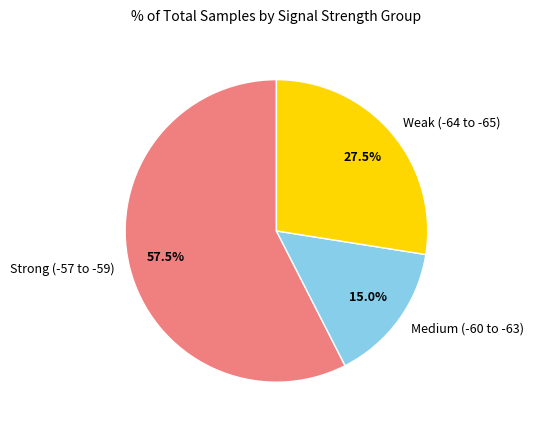

Rank the categories by value from highest to lowest.

Strong (-57 to -59), Weak (-64 to -65), Medium (-60 to -63)